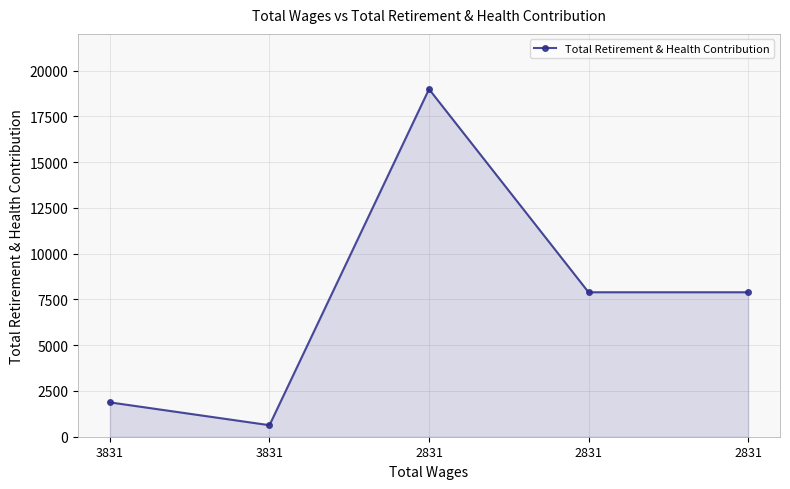

Approximately how many times larger is the value at 2831 compared to 3831?

4.2